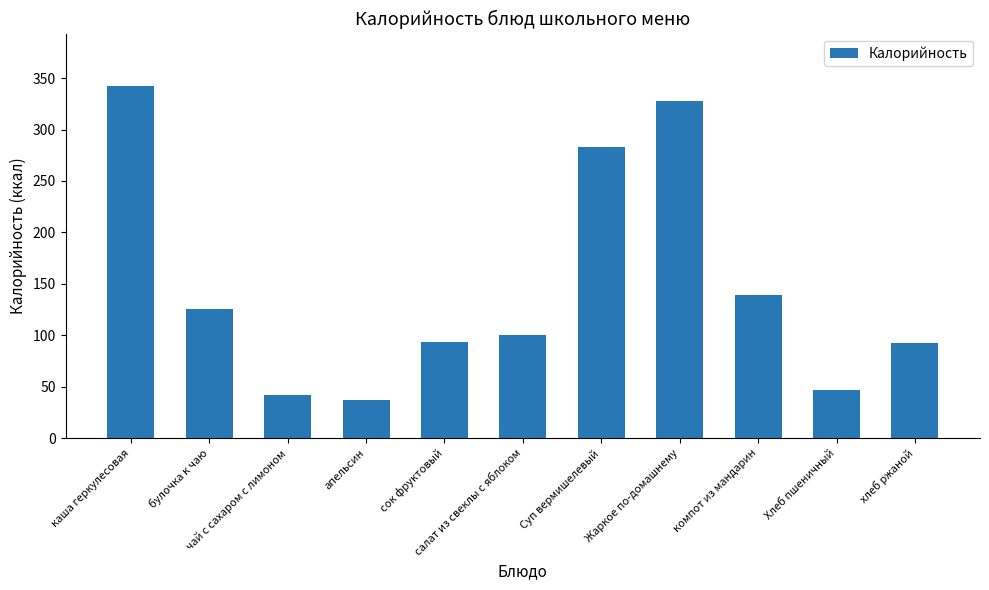

Count the number of categories in the chart.

11